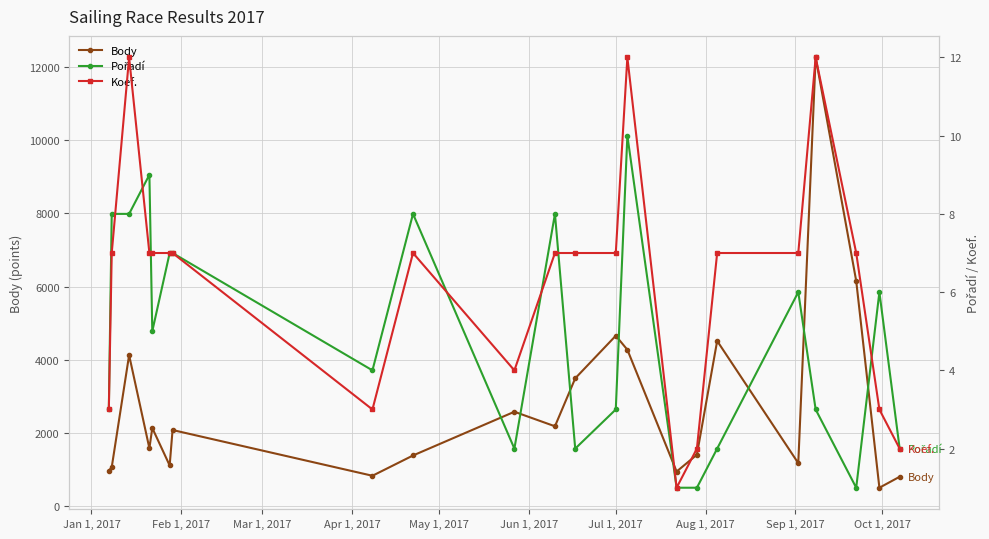

What is the value of the Body point at the 19th from the left?

12262